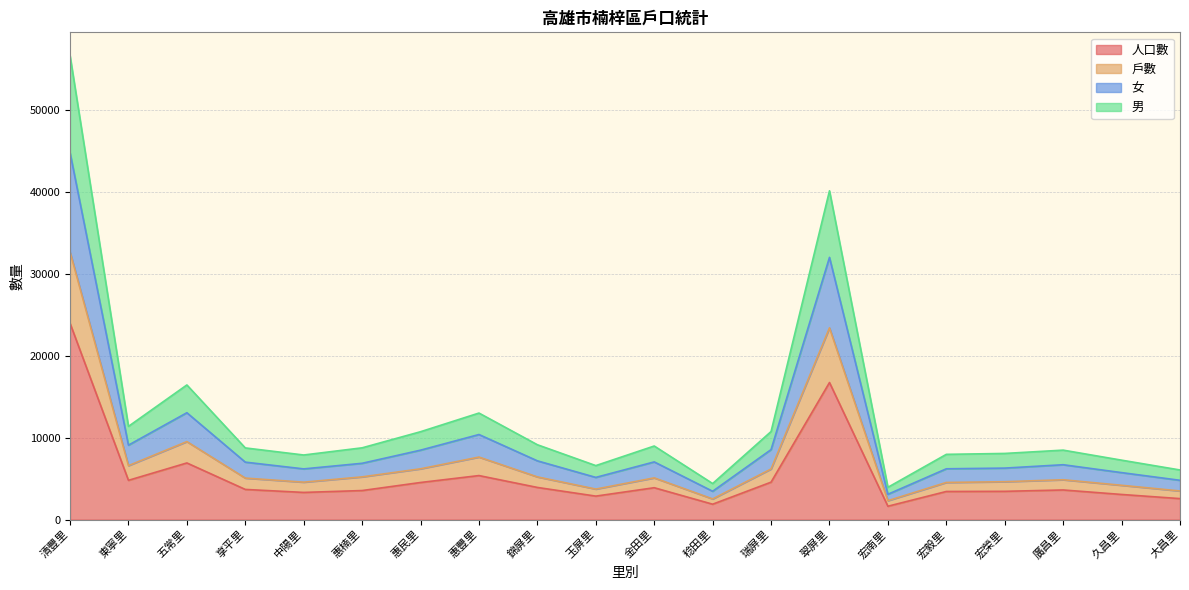

Which series has the widest spread of values?

男